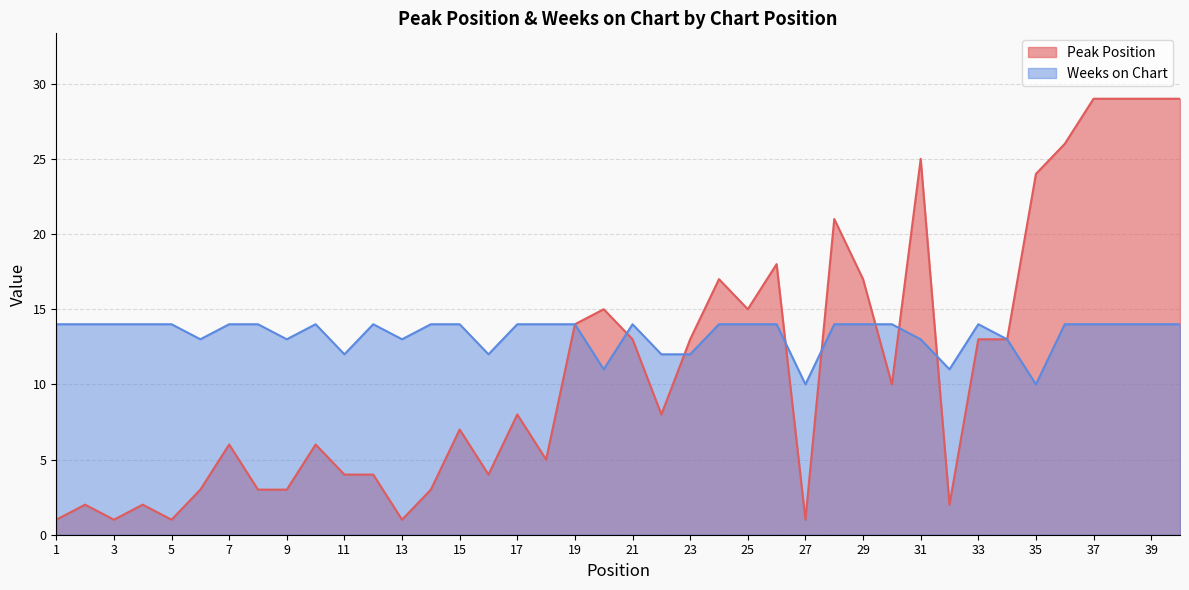

What is the difference between the Peak Position values at 31 and 37?

4